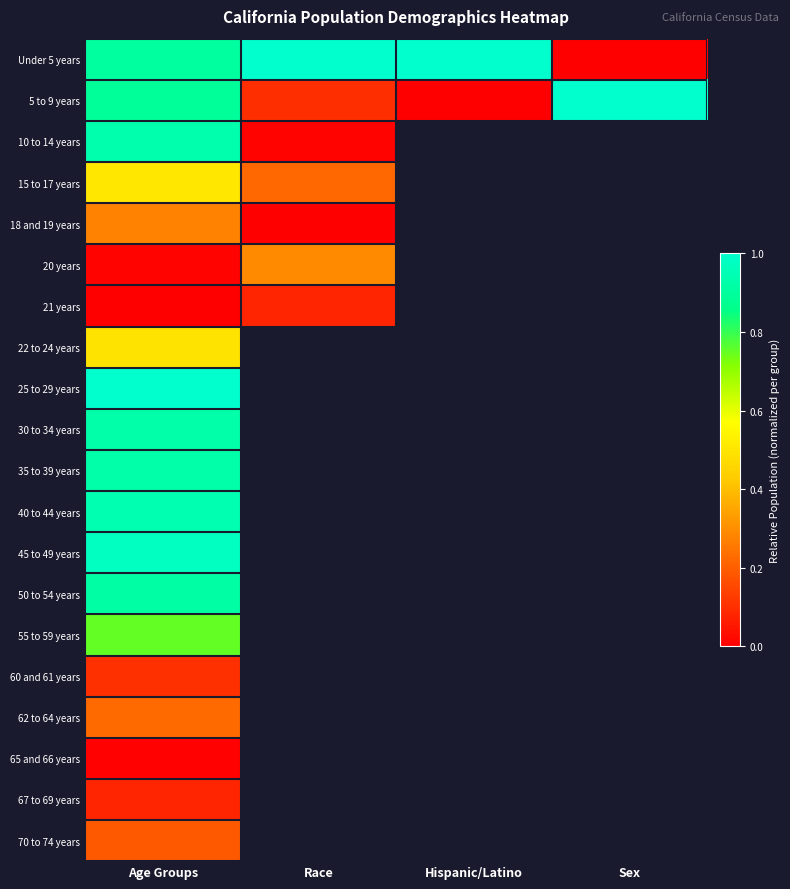

Which category has the lowest value across all series?

Sex